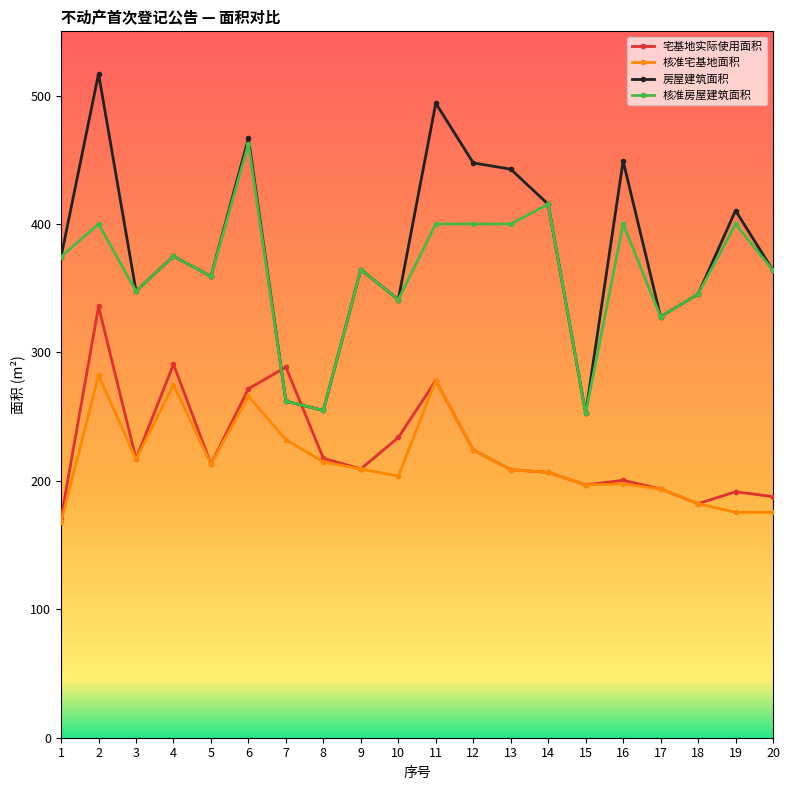

What is the difference between the highest and lowest values at 20?

188.3